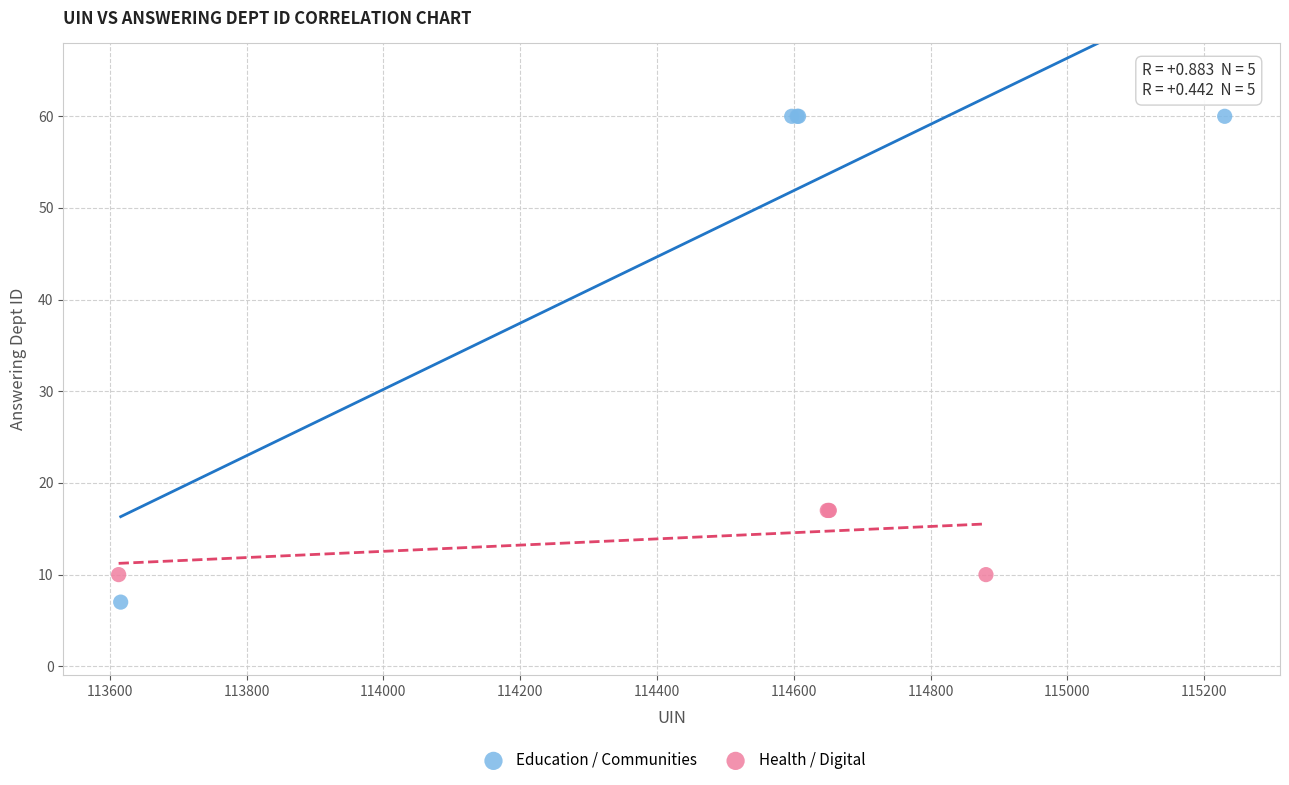

Which series contains the highest Y value?

Education / Communities